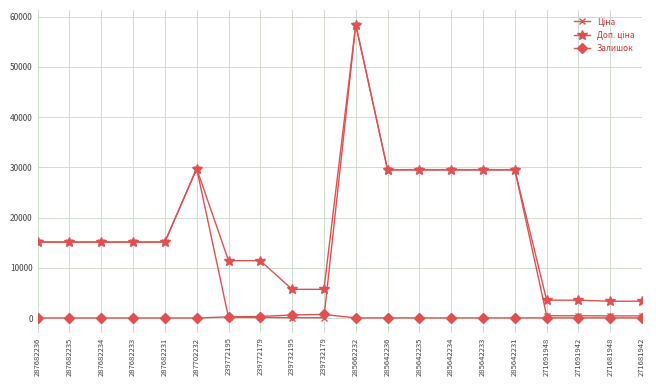

At which category is the sum across all series the highest?

285662232